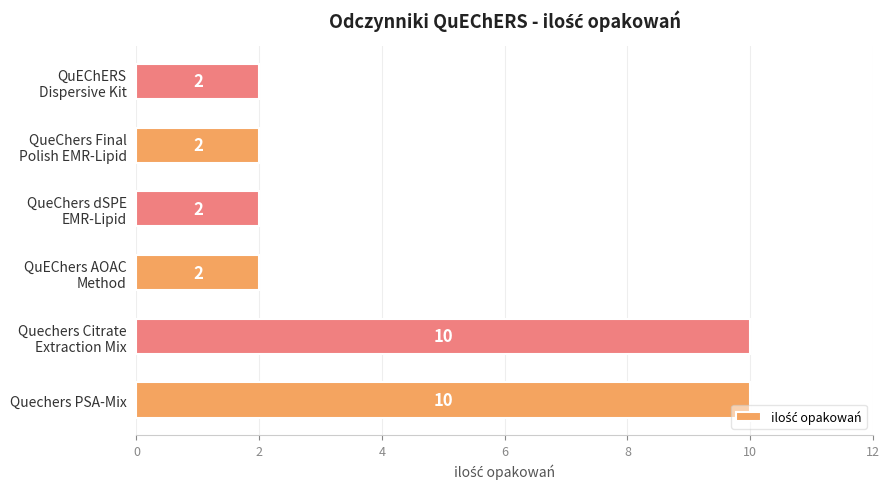

What is the greatest value displayed?

10